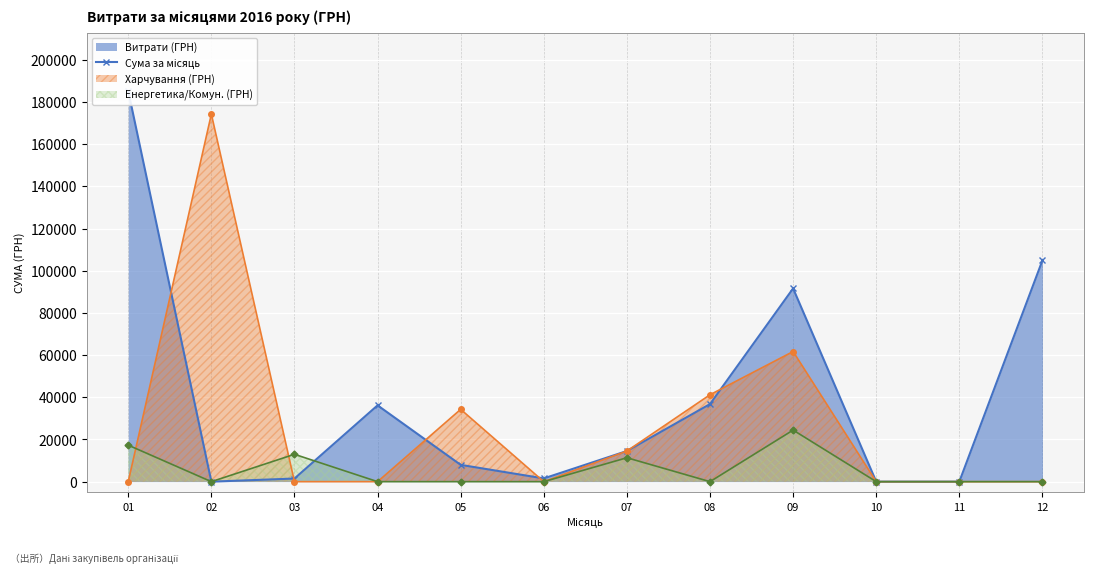

What is the value of the 9th point from the left?

91605.8